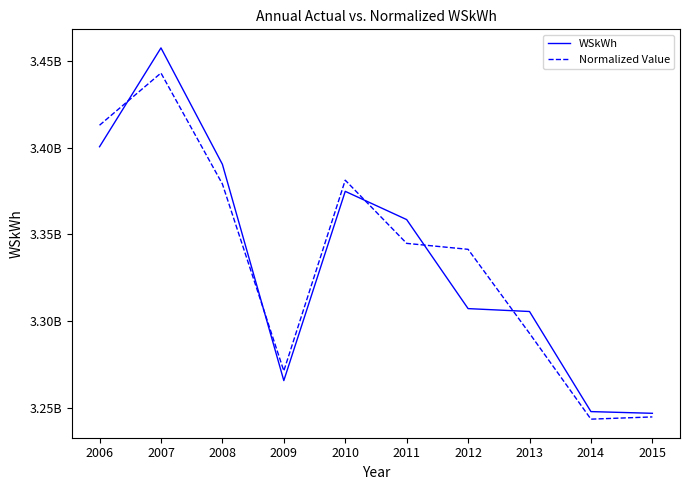

Where is the first local maximum for Normalized Value?

2007